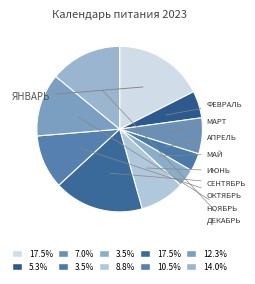

Count the number of slices in the pie.

10